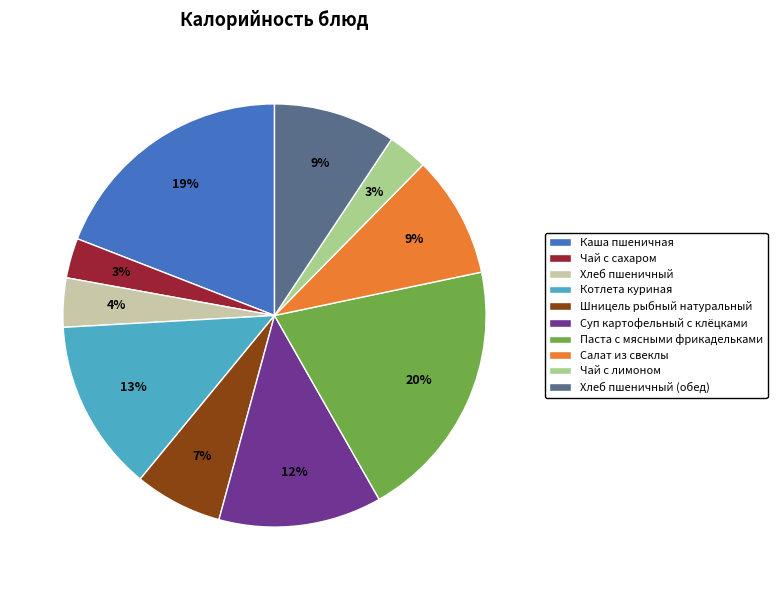

Between Шницель рыбный натуральный and Паста с мясными фрикадельками, which is larger?

Паста с мясными фрикадельками